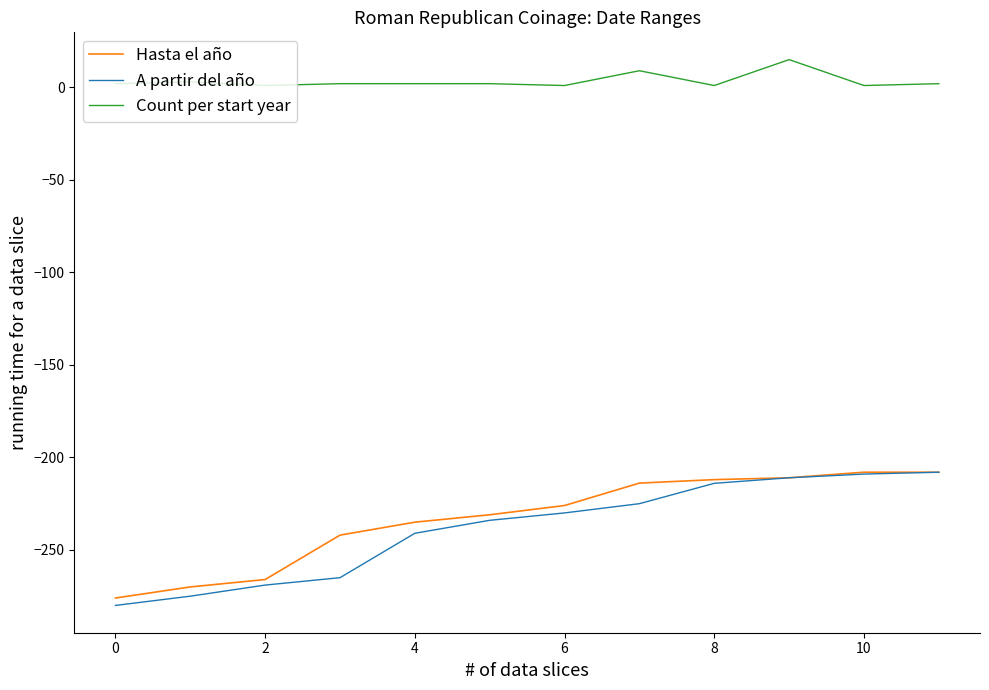

What is the maximum value shown in the chart?

15.0